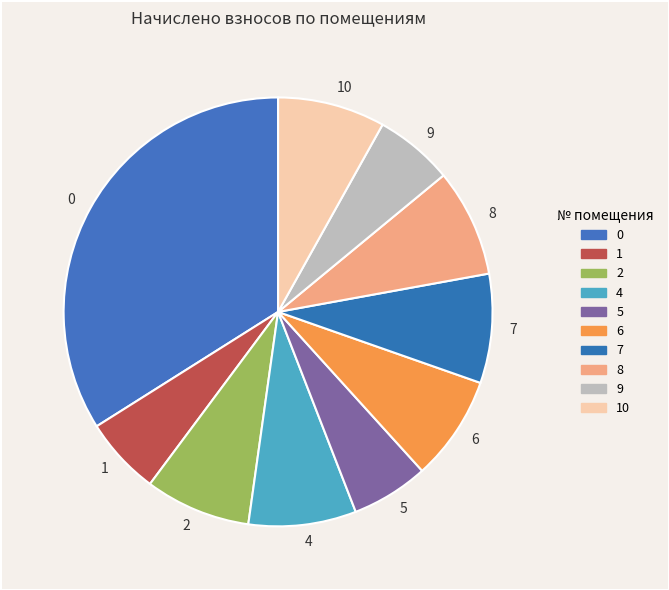

Does 6 represent more than half of the total?

No